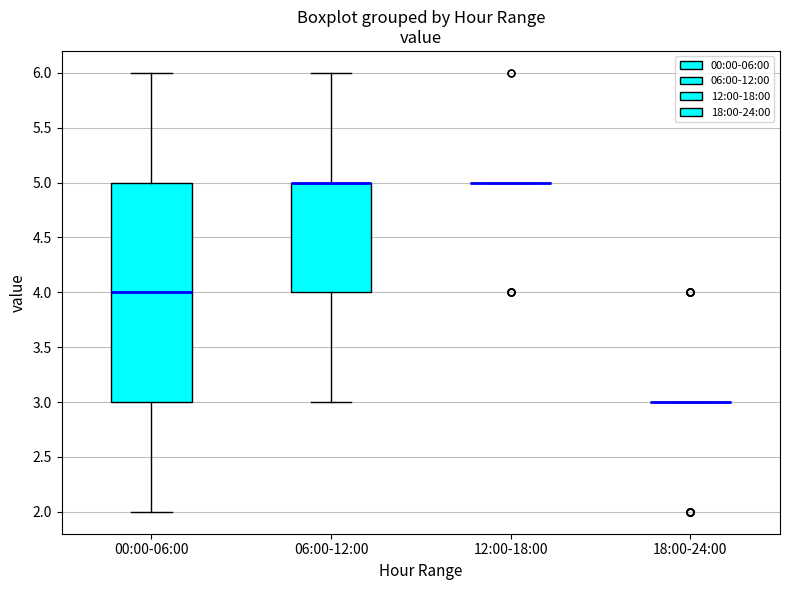

Reading left to right, read every box against the y-axis: the position of its median line, the range the box covers, and the ends of its whiskers. The values are not printed on the chart, so give them approximately, as read against the axis.

00:00-06:00: median 4, box 3 to 5, whiskers 2 to 6
06:00-12:00: median 5 (drawn on the box's upper edge), box 4 to 5, whiskers 3 to 6
12:00-18:00: box collapsed to a line at 5, whiskers 5 to 5
18:00-24:00: box collapsed to a line at 3, whiskers 3 to 3